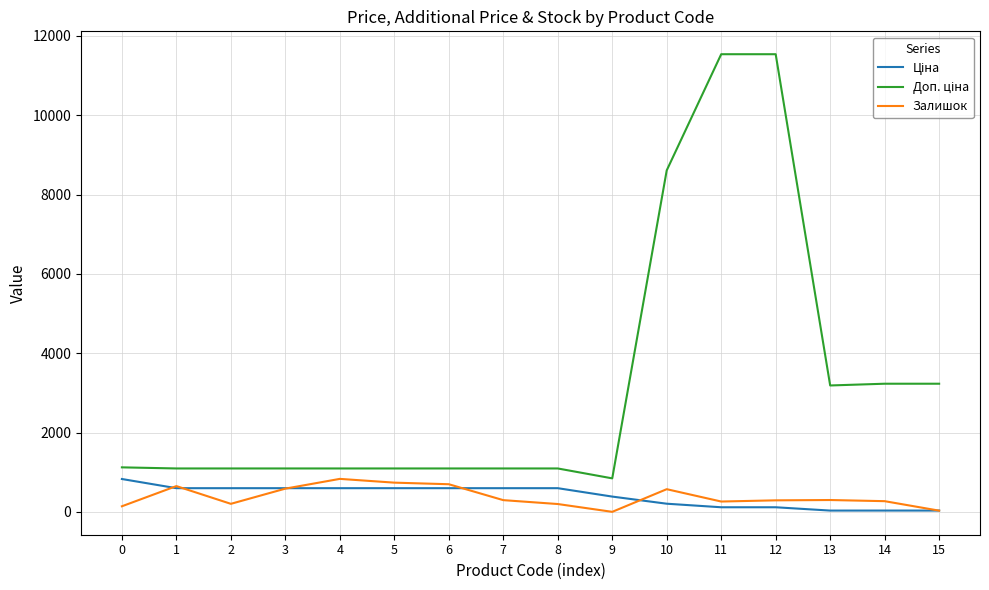

What is the maximum value for Залишок?

831.0